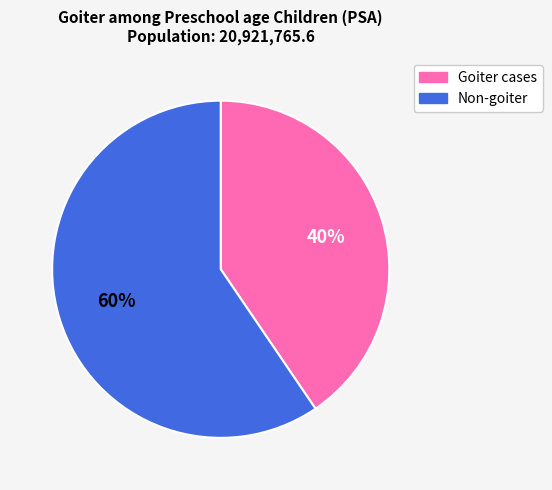

What is the ratio of the value at Non-goiter to the value at Goiter cases?

1.5